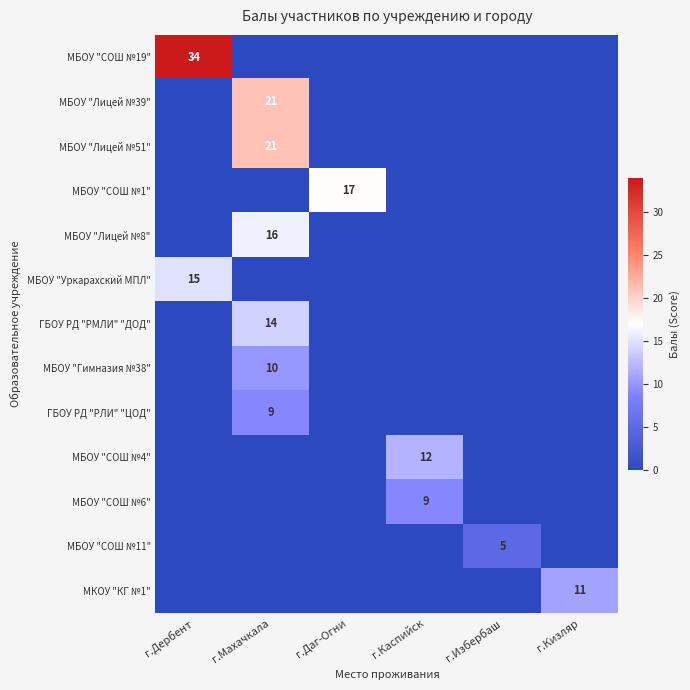

The ГБОУ РД "РЛИ" "ЦОД" series shows 9 at г.Махачкала. True or false?

True